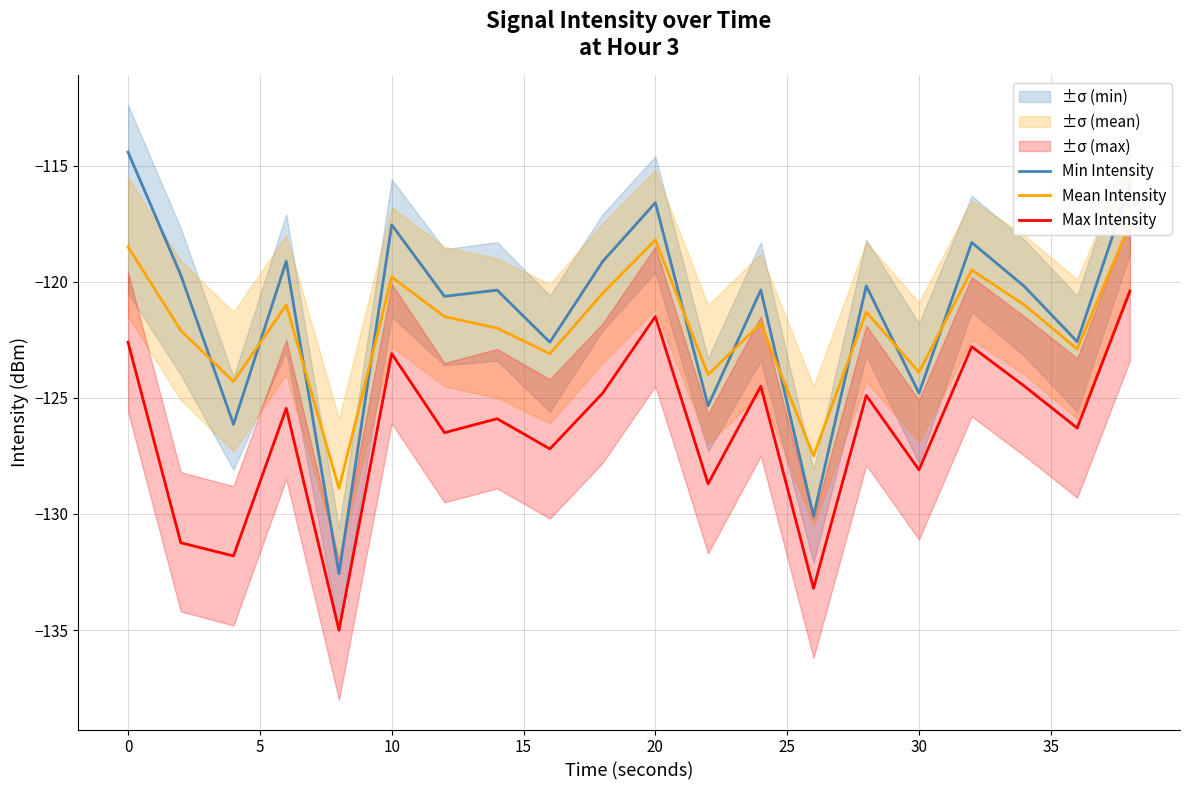

Rank the series by their maximum value, from lowest to highest.

Max Intensity, Mean Intensity, Min Intensity